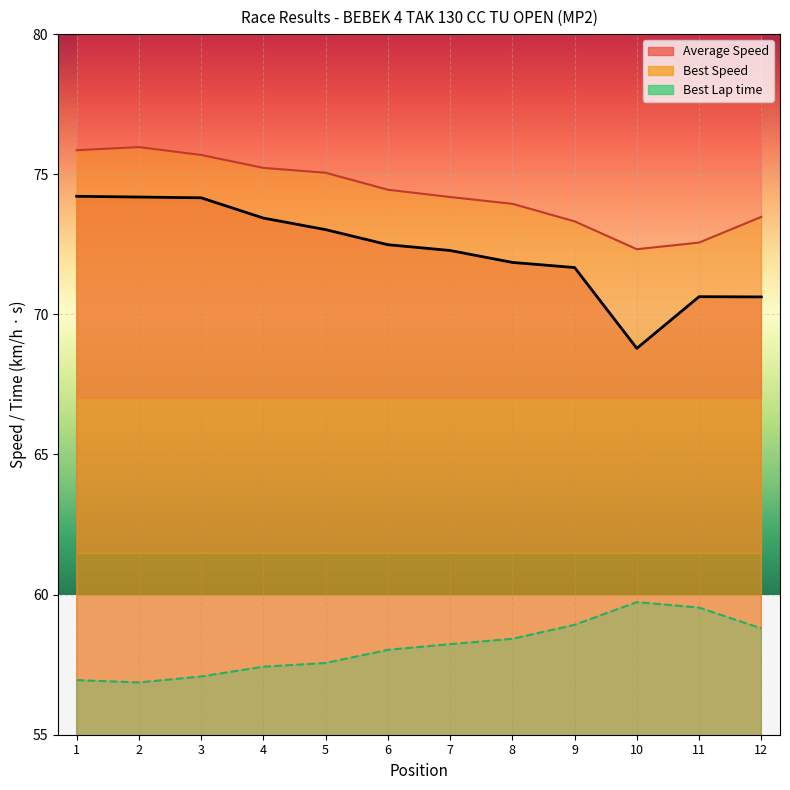

What is the average value of the Best Lap time series?

58.1